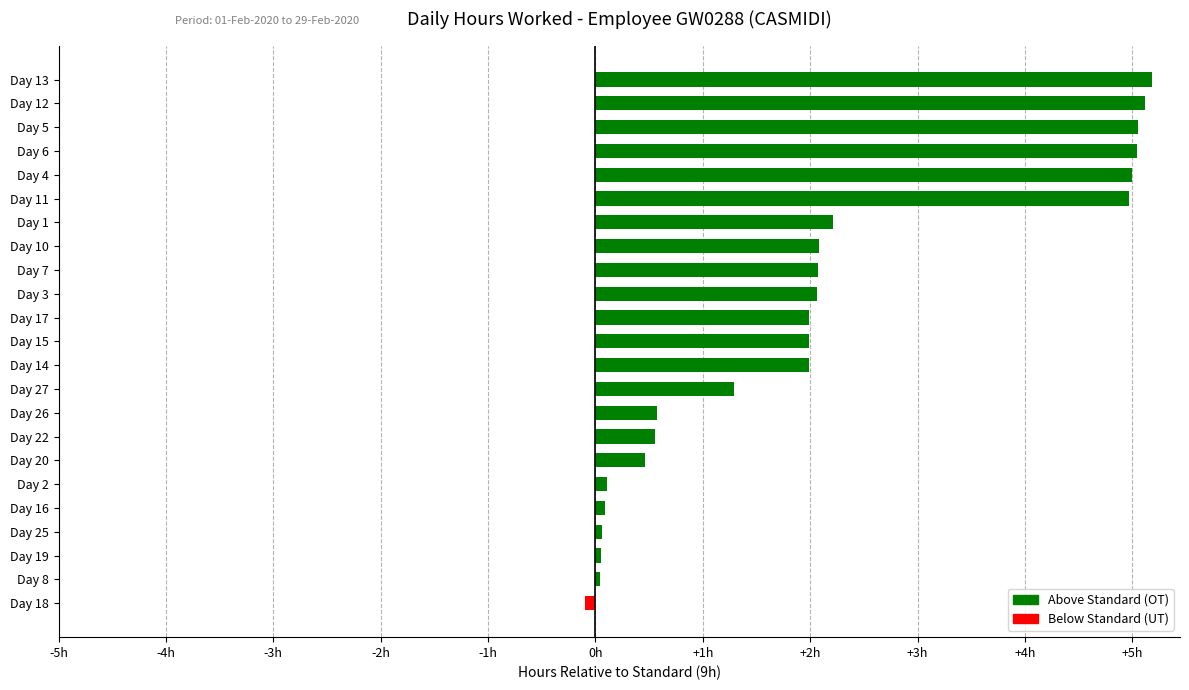

What is the smallest value displayed?

-0.1